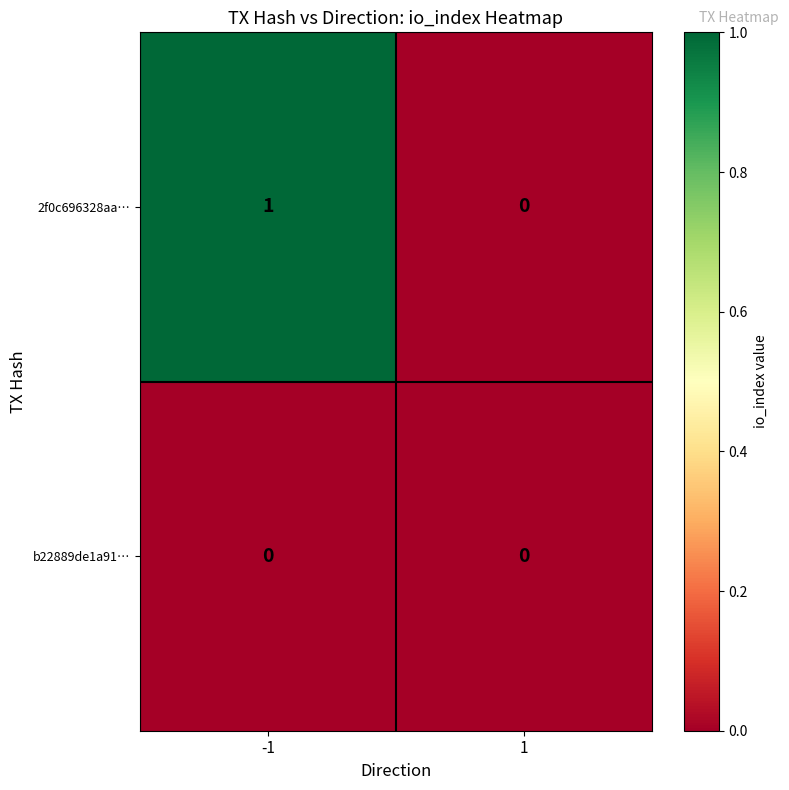

What is the difference between the highest and lowest values at -1?

1